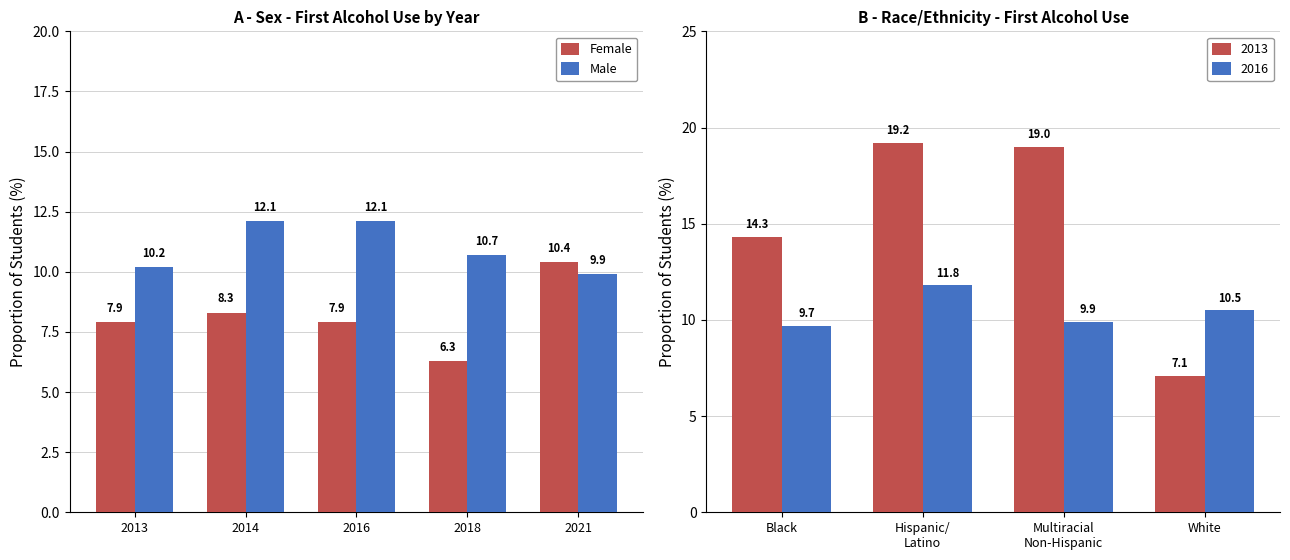

True or false: Female has a value of 10.4 at 2013.

False